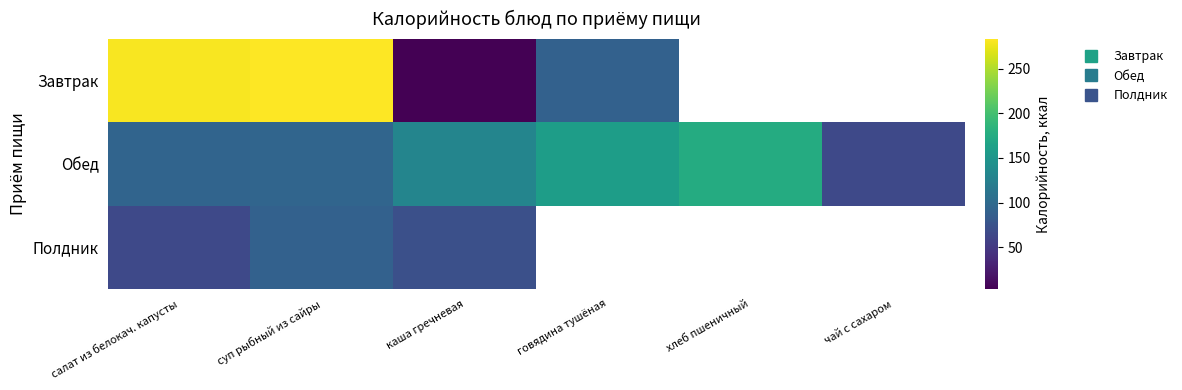

Which category has the highest value in the Обед series?

хлеб пшеничный